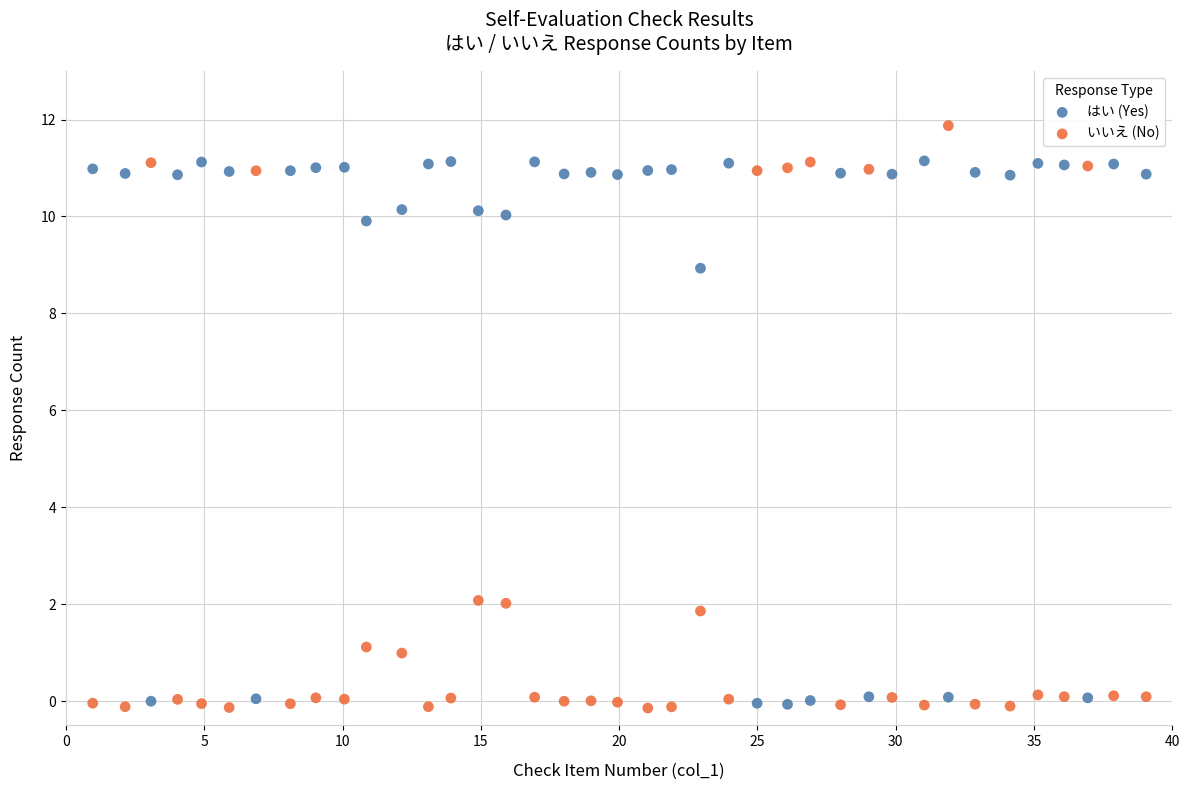

Which series has the largest Y range (max minus min)?

いいえ (No)